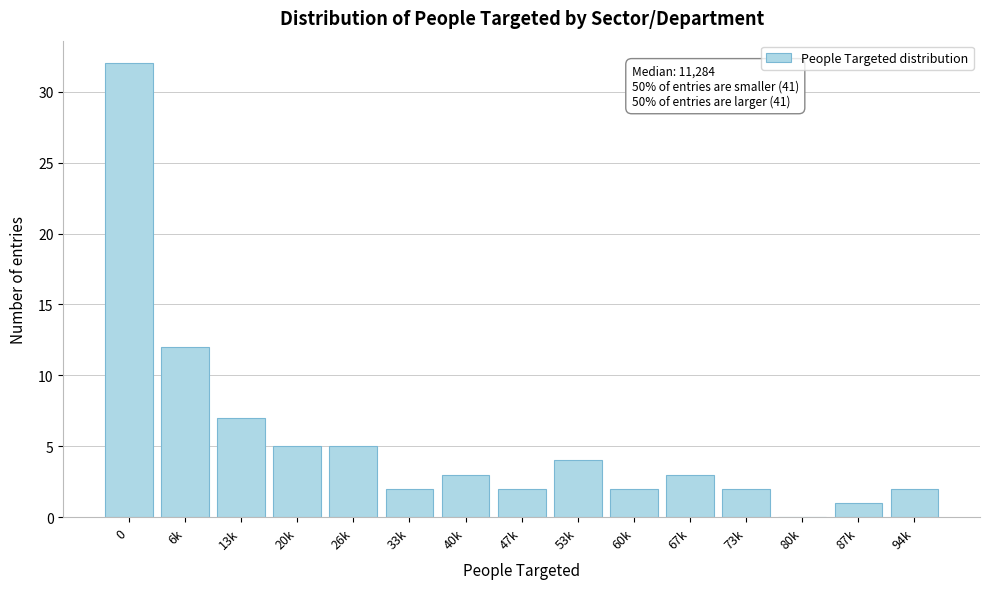

Reading right to left, transcribe all the data shown in this chart.

94k=2	87k=1	80k=0	73k=2	67k=3	60k=2	53k=4	47k=2	40k=3	33k=2	26k=5	20k=5	13k=7	6k=12	0=32